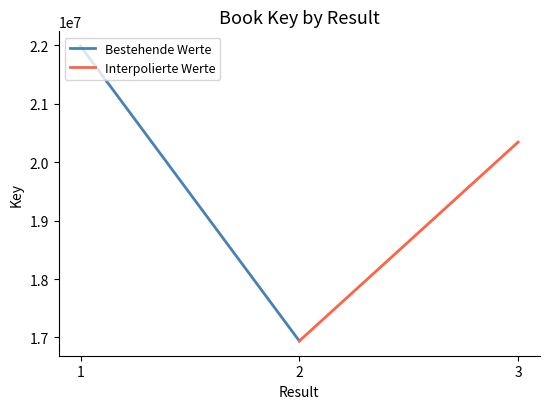

Reading left to right, what are all the values shown in this chart?

Bestehende Werte: 21987940	16938965
Interpolierte Werte: 16938965	20343739